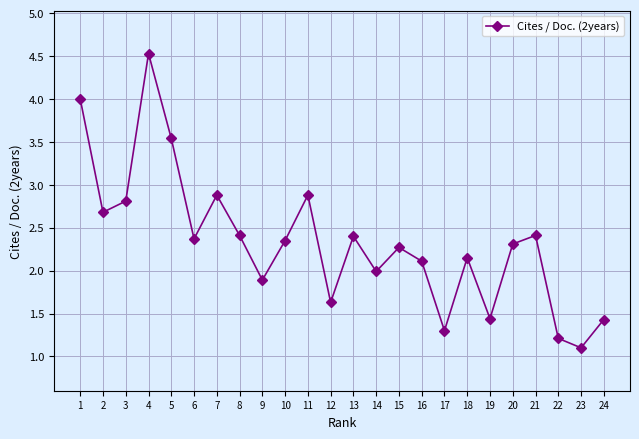

True or false: the data shows 2.3 at 20.

True